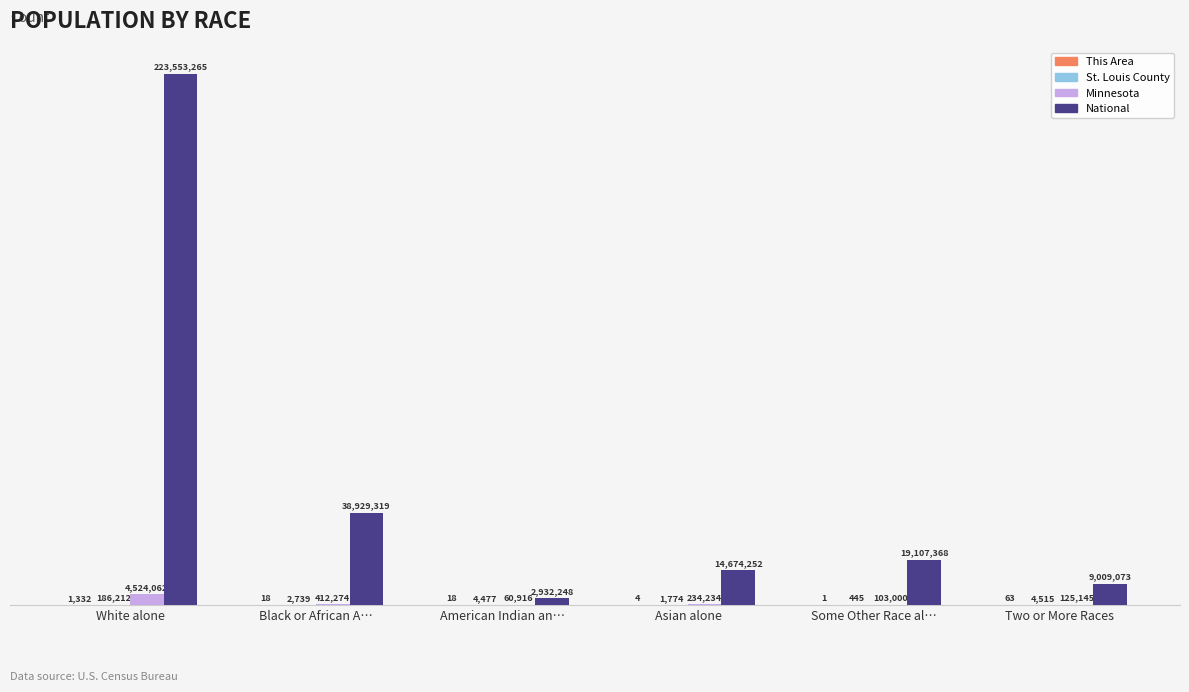

Are the bars grouped side by side (vs. stacked)?

Yes